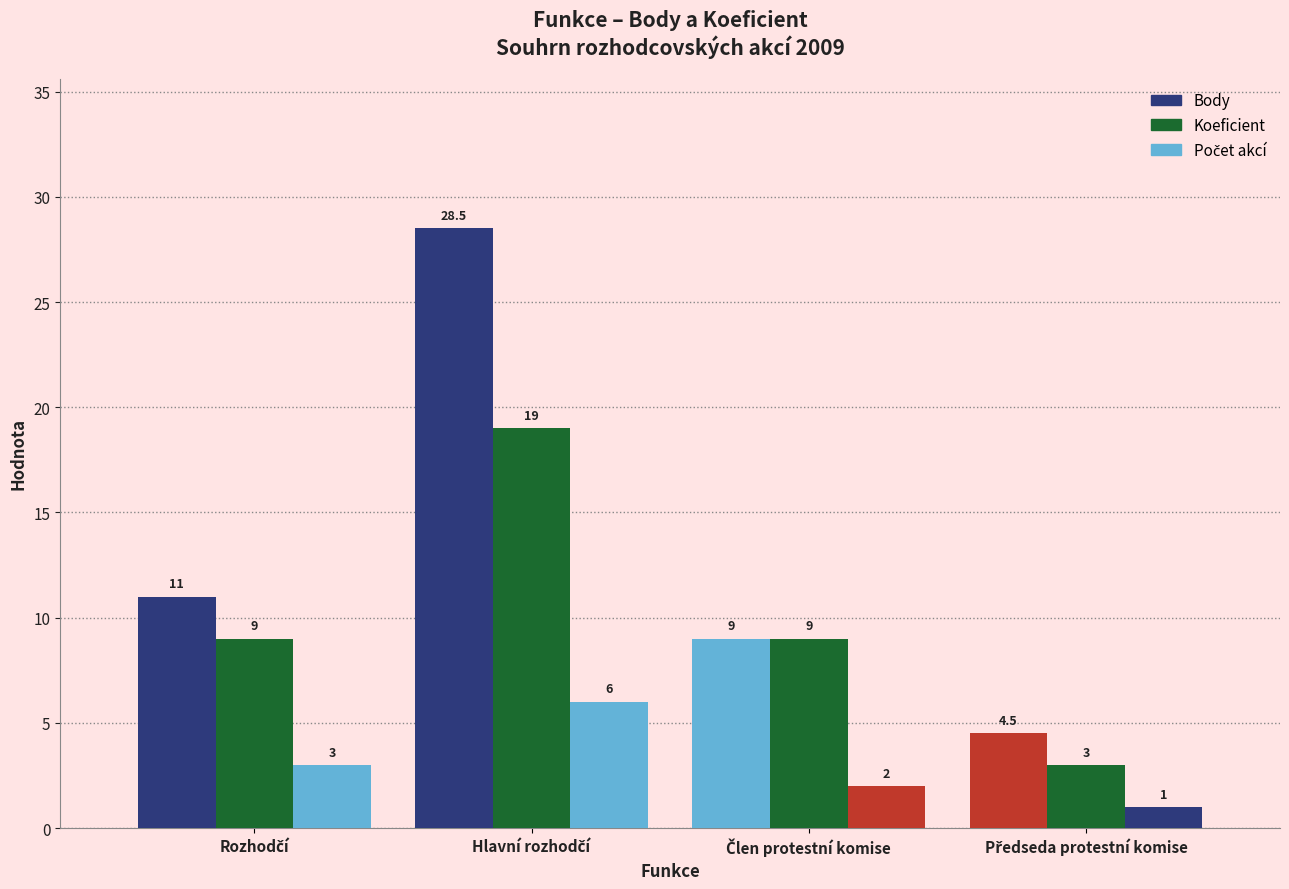

What is the average value of the Koeficient series?

10.0